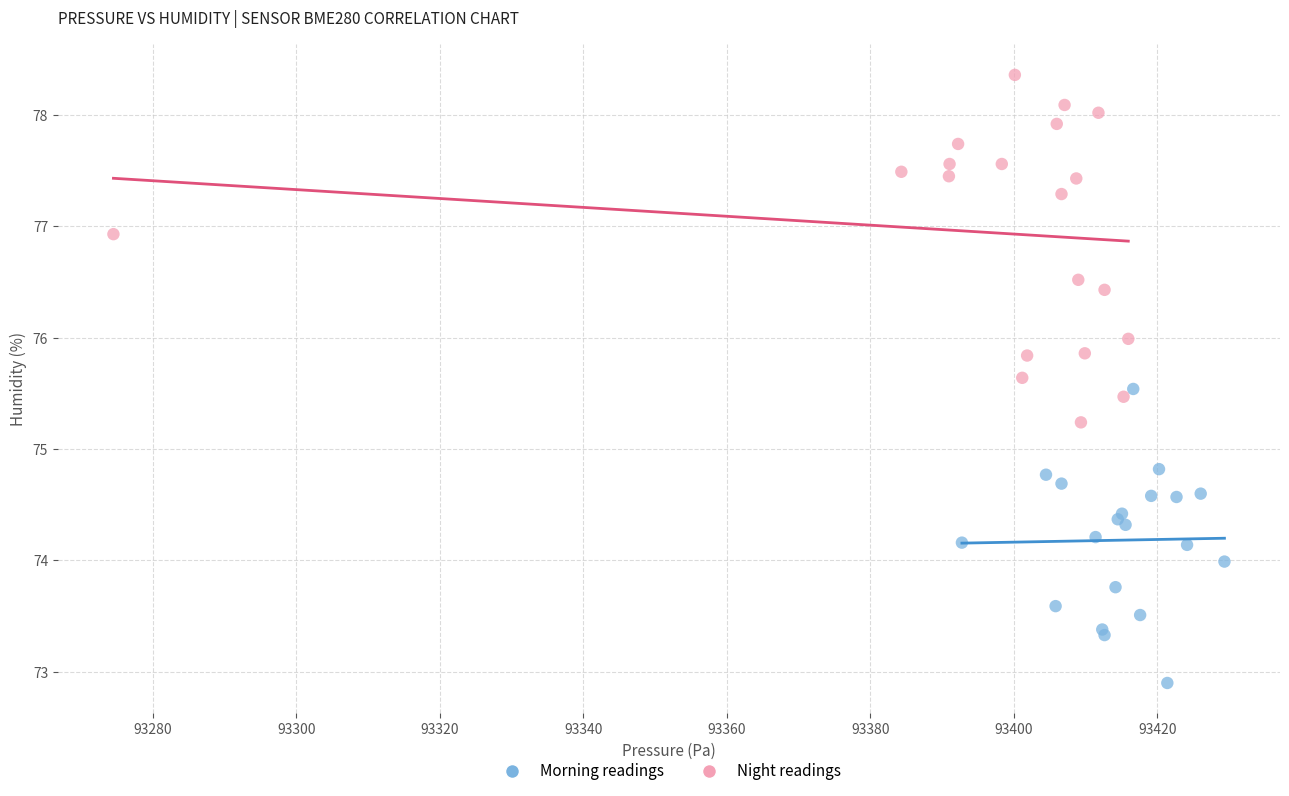

Which series reaches the minimum Y coordinate?

Morning readings